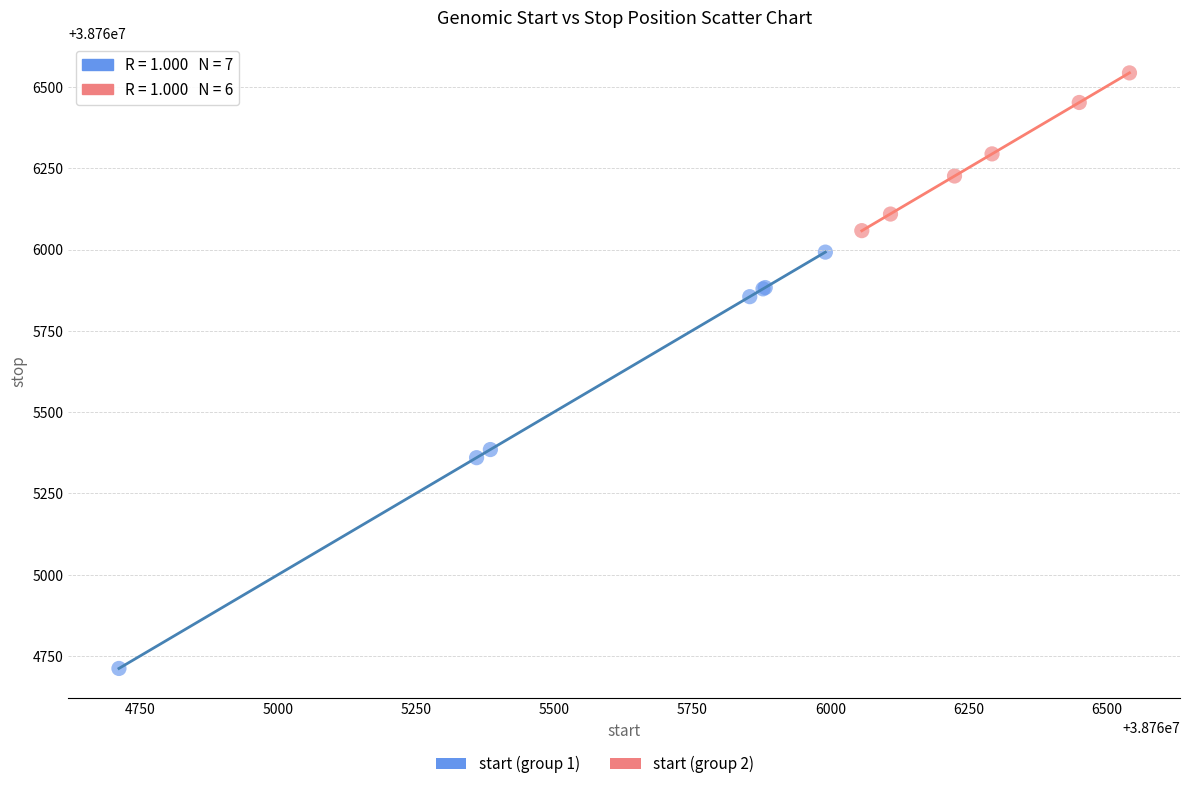

Which series contains the highest Y value?

start (group 2)